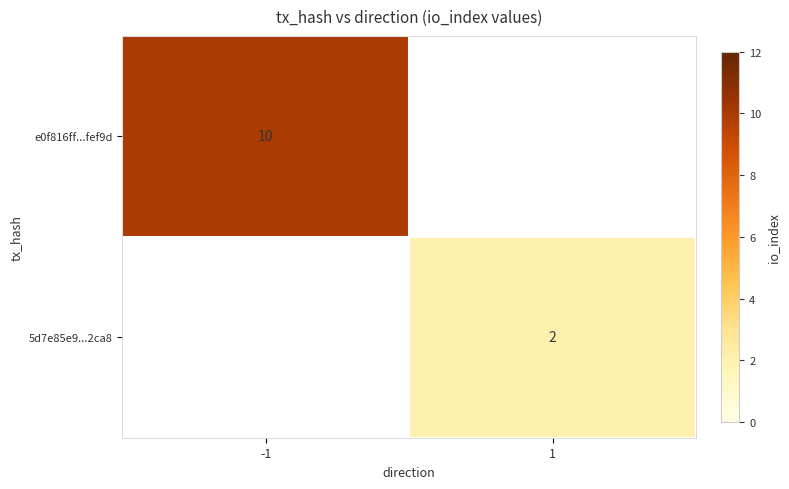

Is it true that 5d7e85e9...2ca8 equals 2 at 1?

True